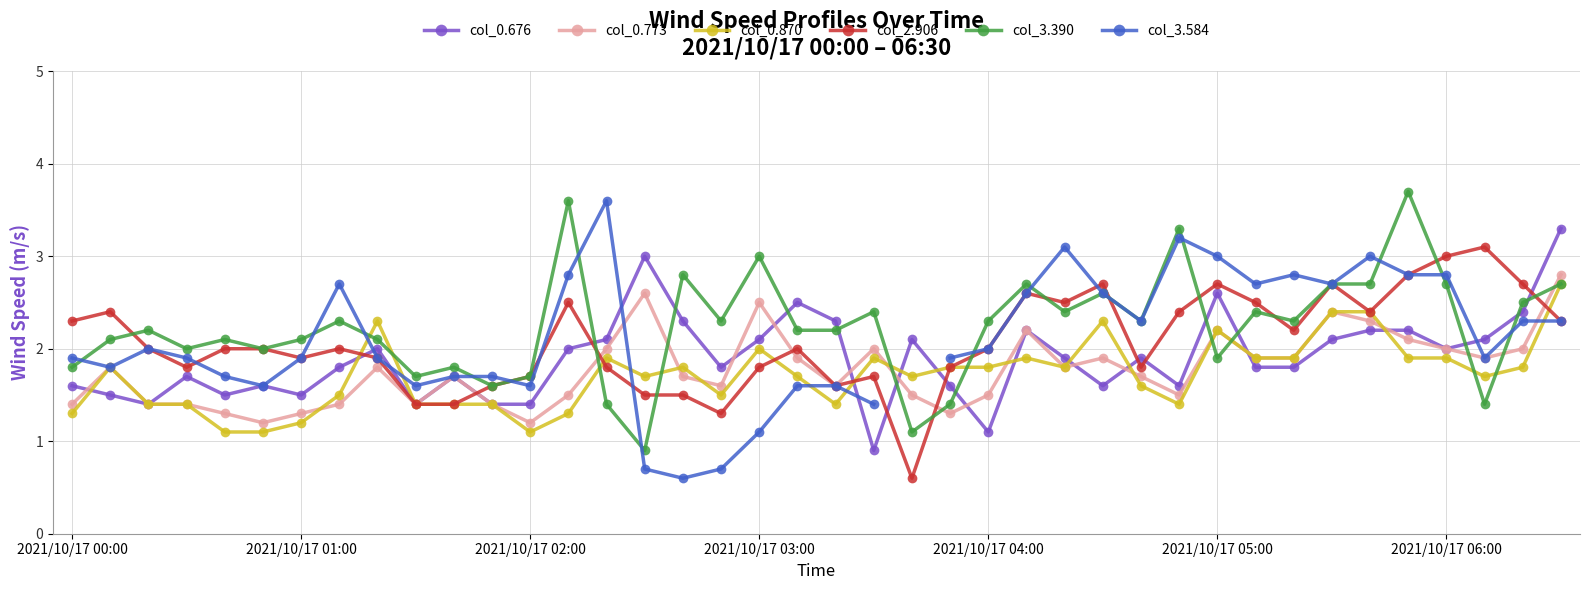

At how many categories does at least one series exceed 1?

40